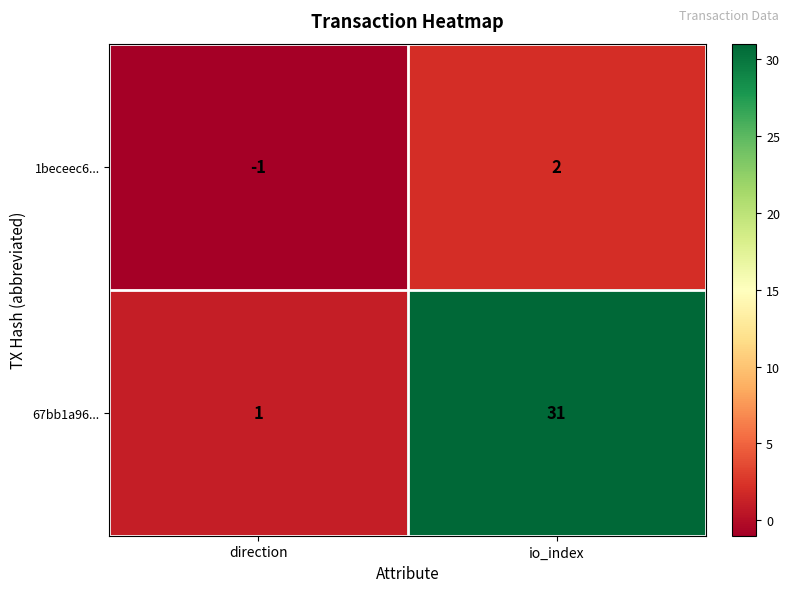

Which series has the largest total across all categories?

67bb1a96...